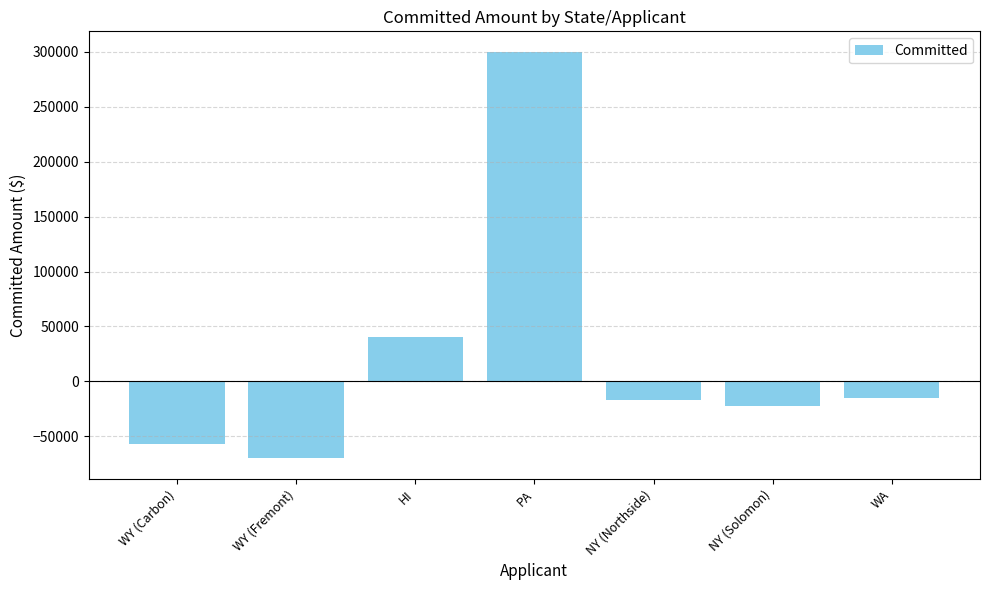

The value at WY (Carbon) is -56700. True or false?

True